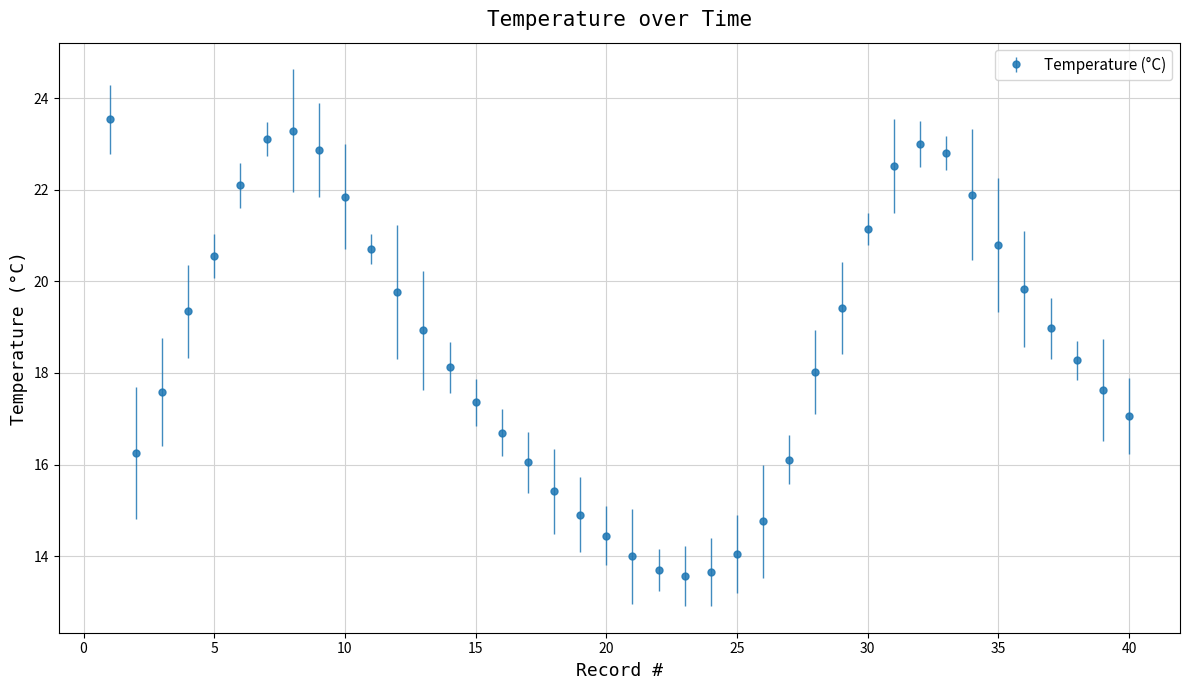

What is the value of the 26th point from the left?

14.8